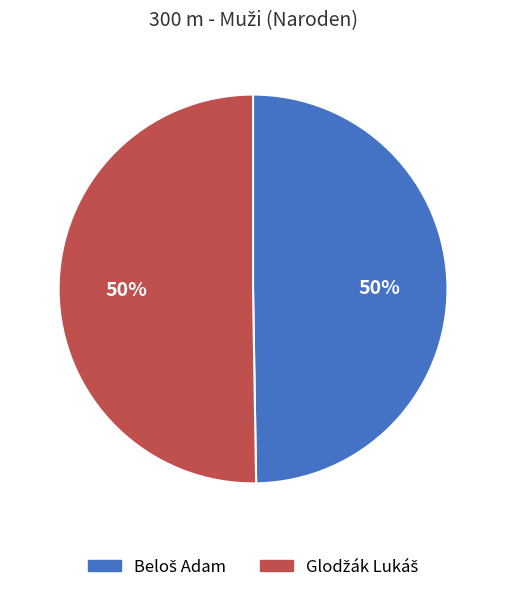

Count the number of slices in the pie.

2